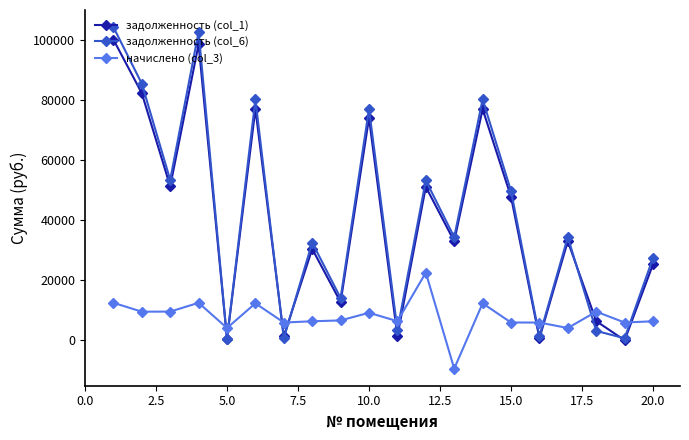

Which series has the largest total across all categories?

задолженность (col_6)